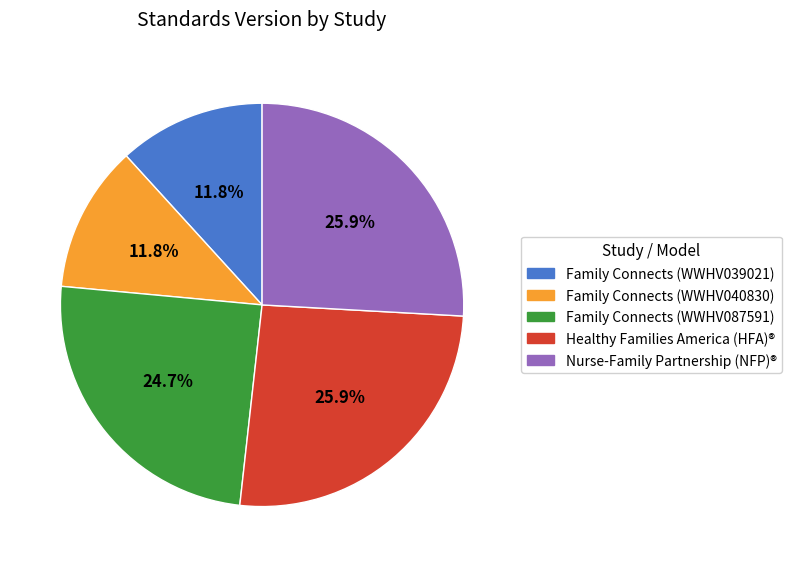

How many segments does this pie chart have?

5